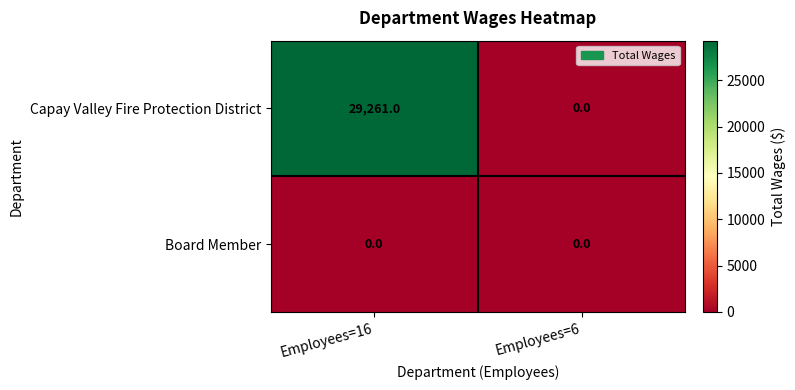

What is the difference between the highest and lowest values at Employees=16?

29261